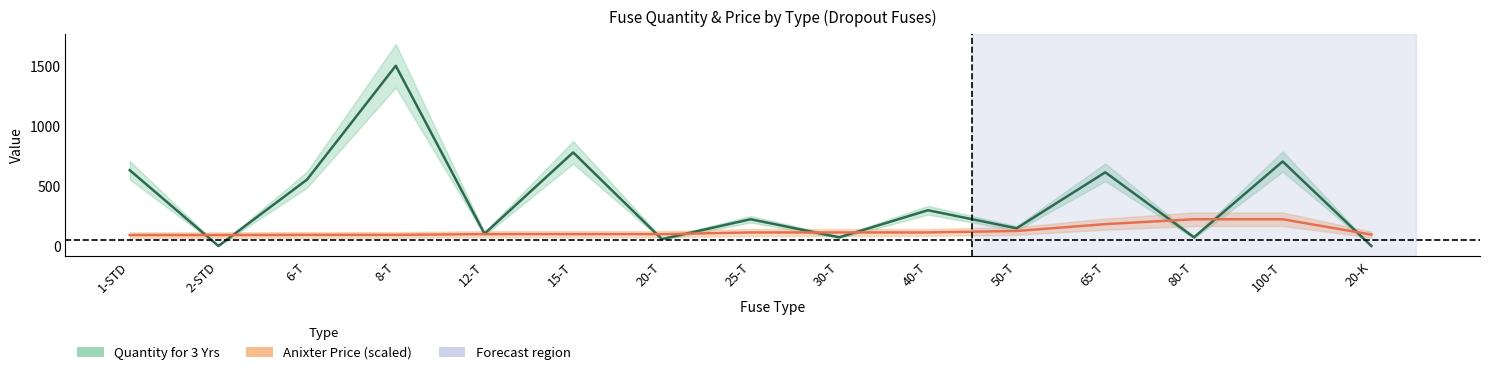

List the labels in order of Quantity for 3 Yrs value, smallest first.

2-STD, 20-K, 20-T, 30-T, 80-T, 12-T, 50-T, 25-T, 40-T, 6-T, 65-T, 1-STD, 100-T, 15-T, 8-T